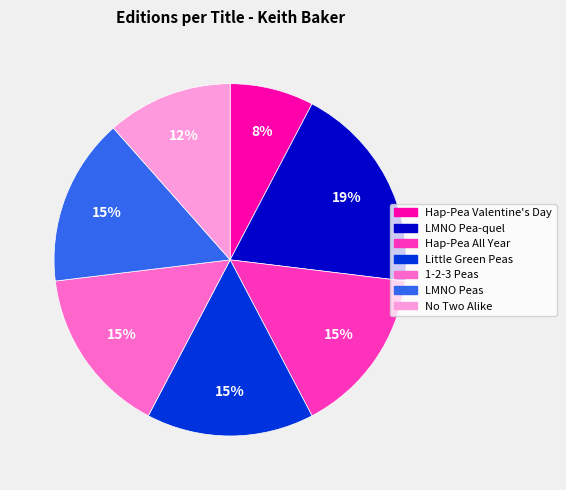

How many slices are in this pie chart?

7